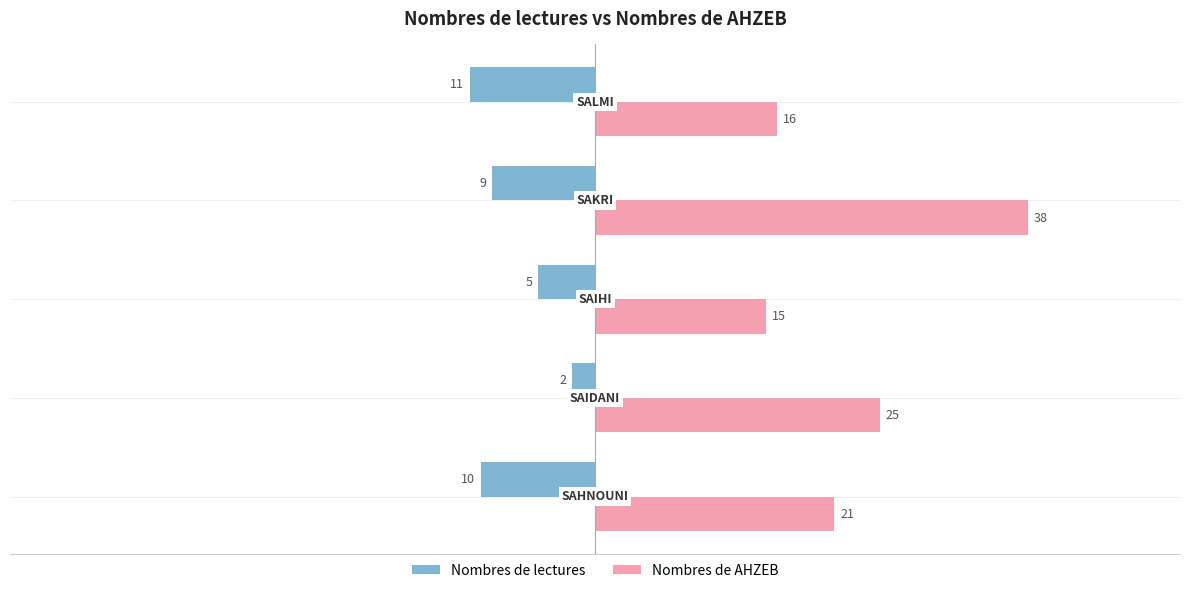

What is the minimum value for Nombres de AHZEB?

15